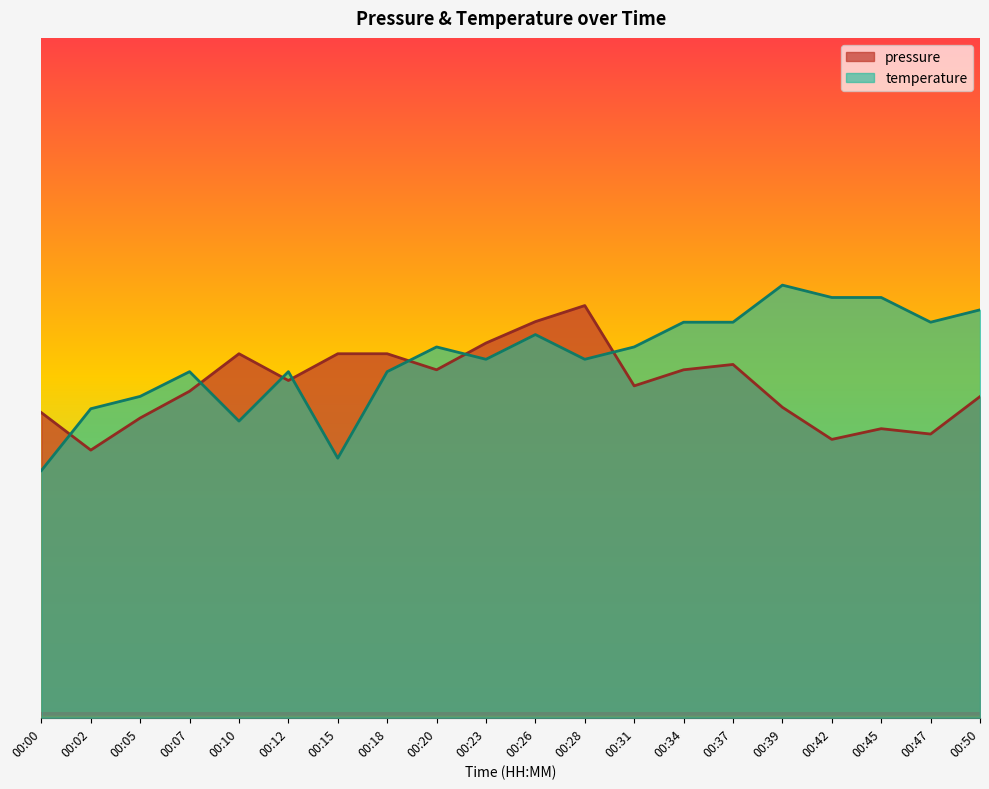

How many series are shown in this chart?

2